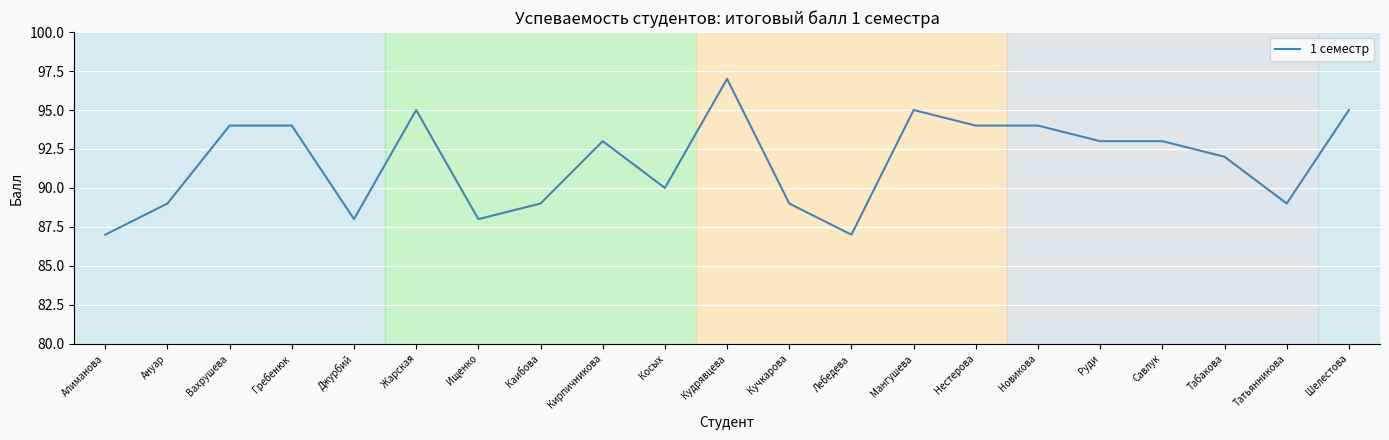

What is the difference between the maximum and minimum values?

10